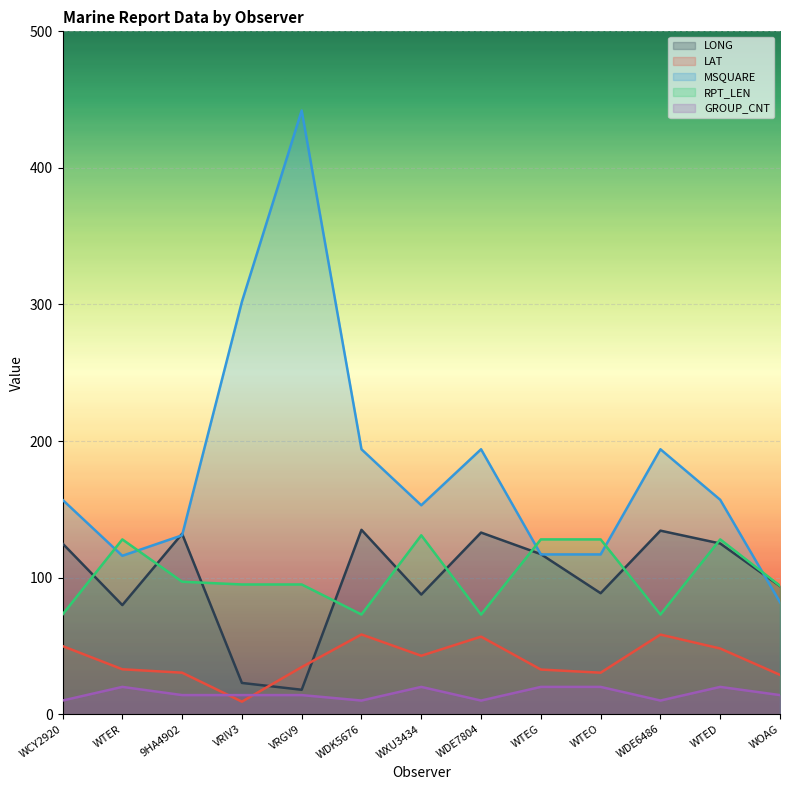

What is the spread (max minus min) of values at WCY2920?

147.0